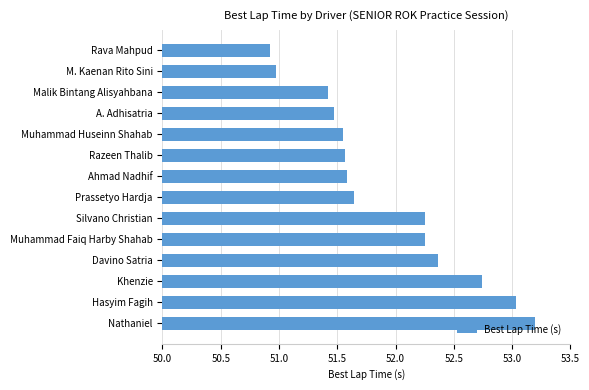

What is the change in value from Khenzie to Hasyim Fagih?

+0.3